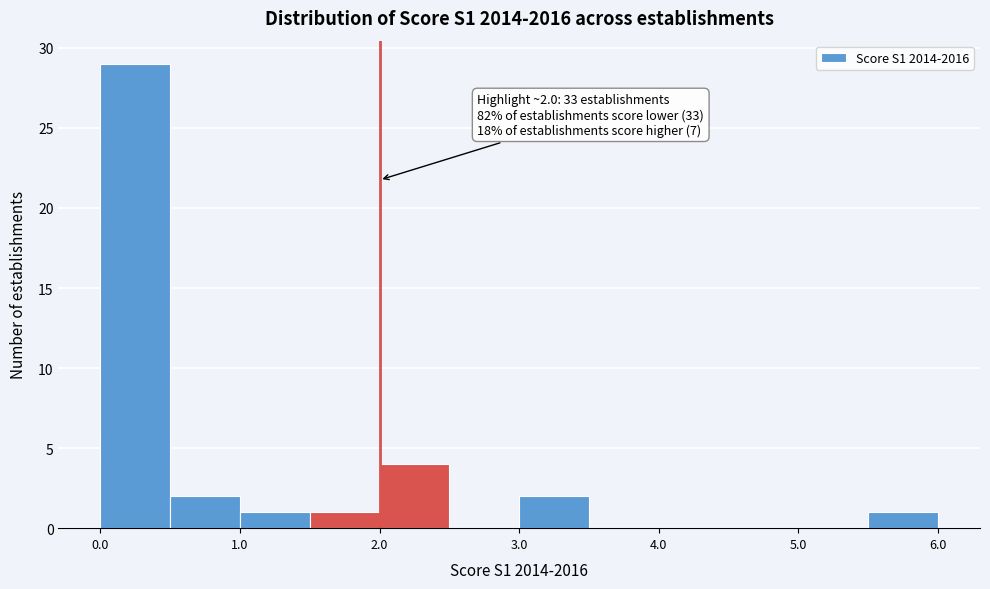

Over which range of the x-axis is the bar tallest?

0.0 to 0.5